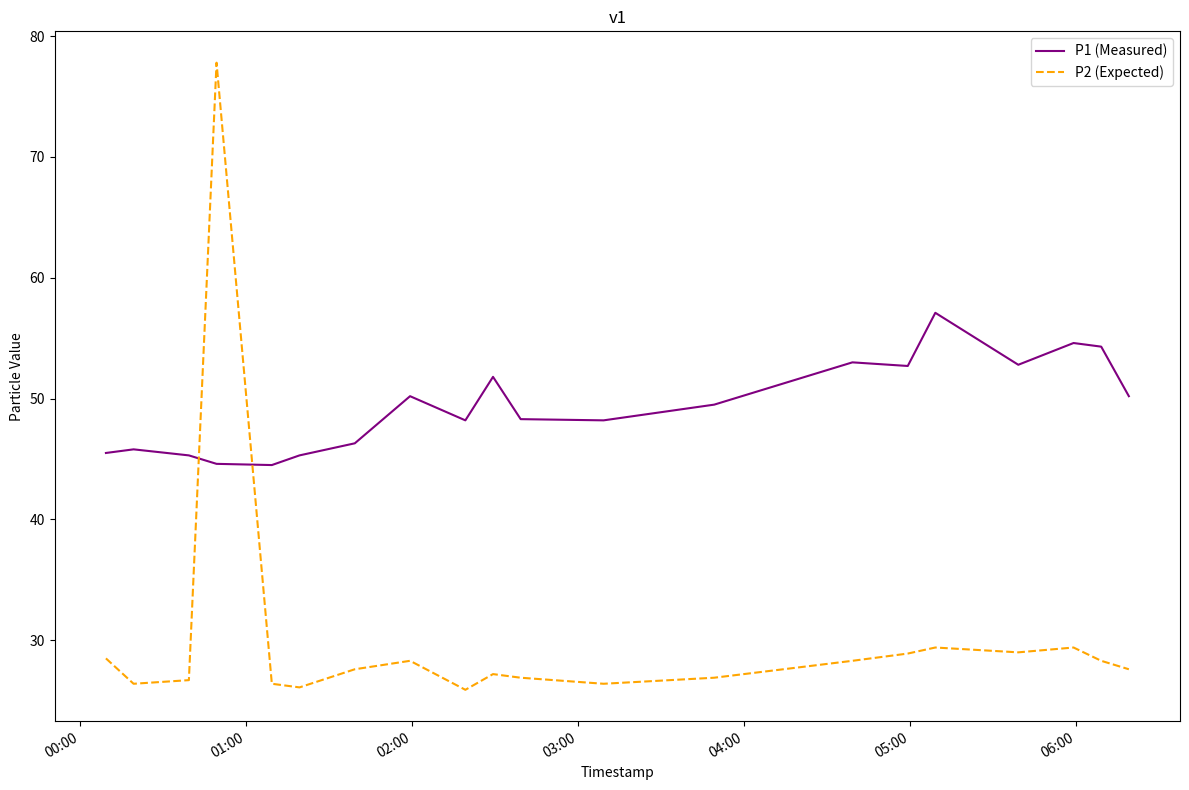

Rank the series by their average value, from lowest to highest.

P2 (Expected), P1 (Measured)